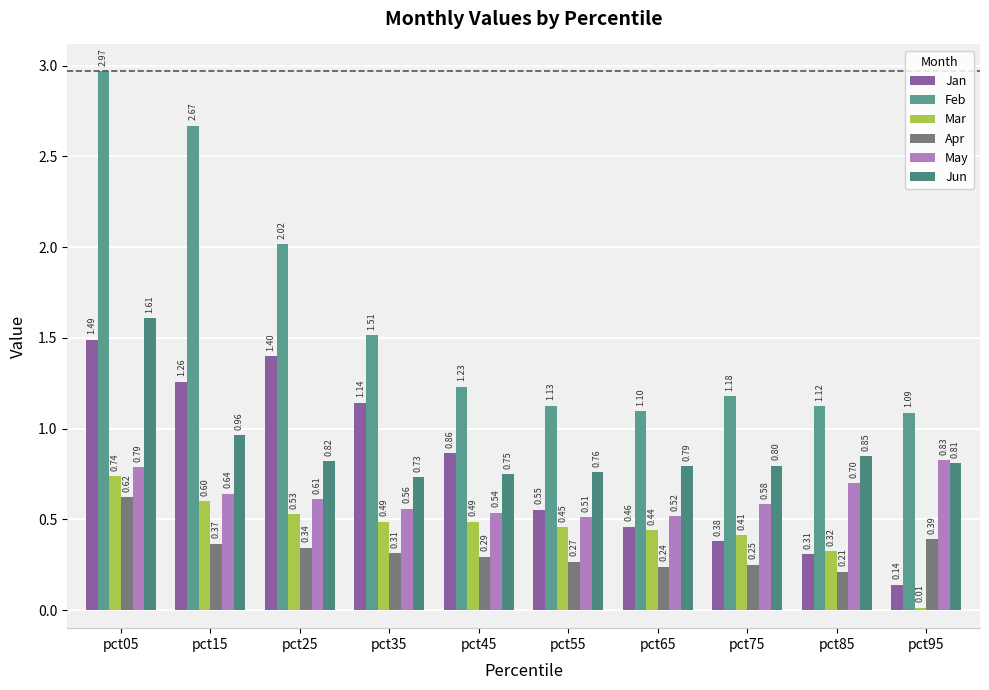

What is the total value across all series at pct95?

3.3